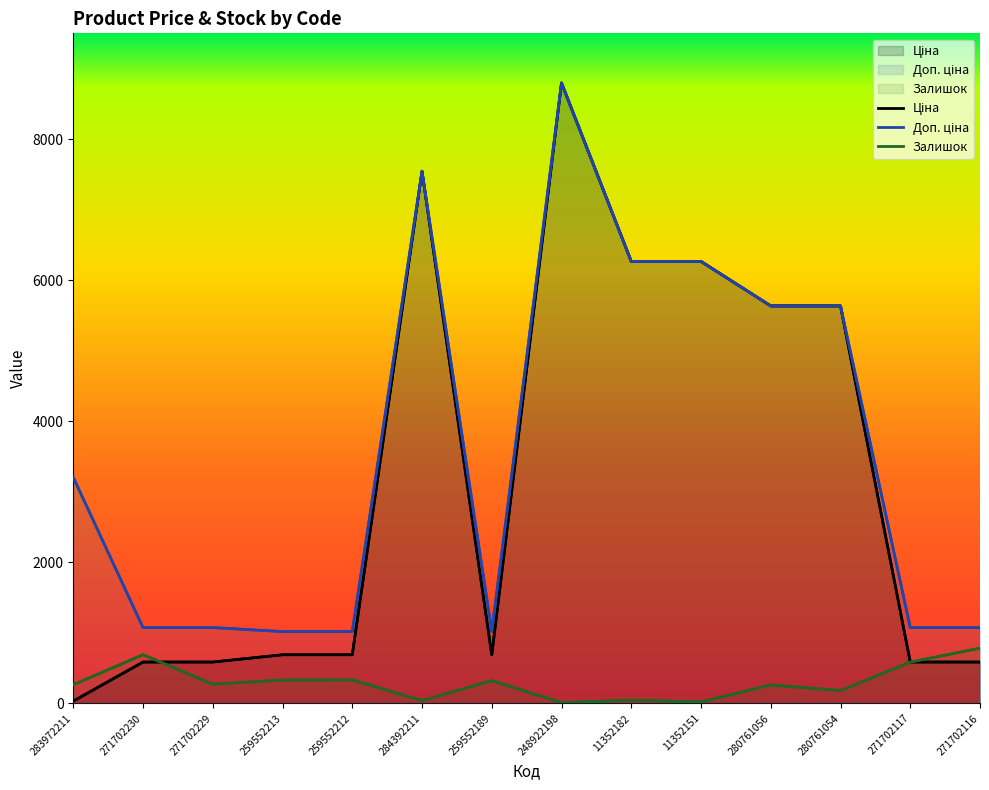

At which label does Доп. ціна reach its minimum?

259552213